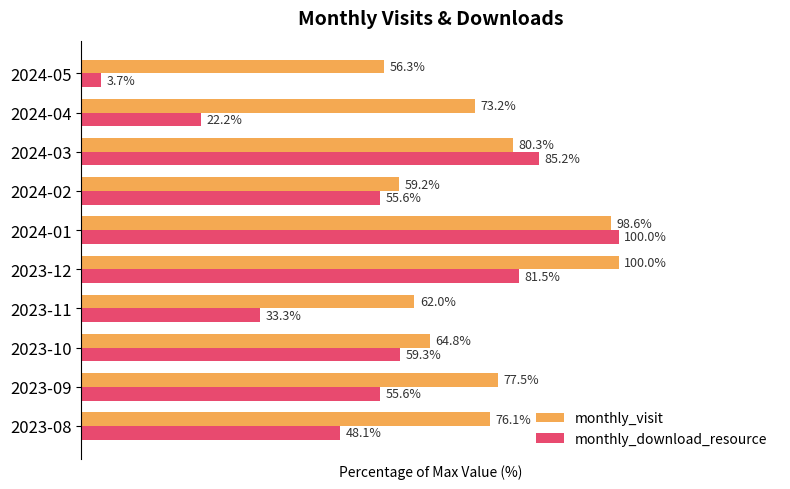

At which label does monthly_download_resource reach its peak?

2024-01